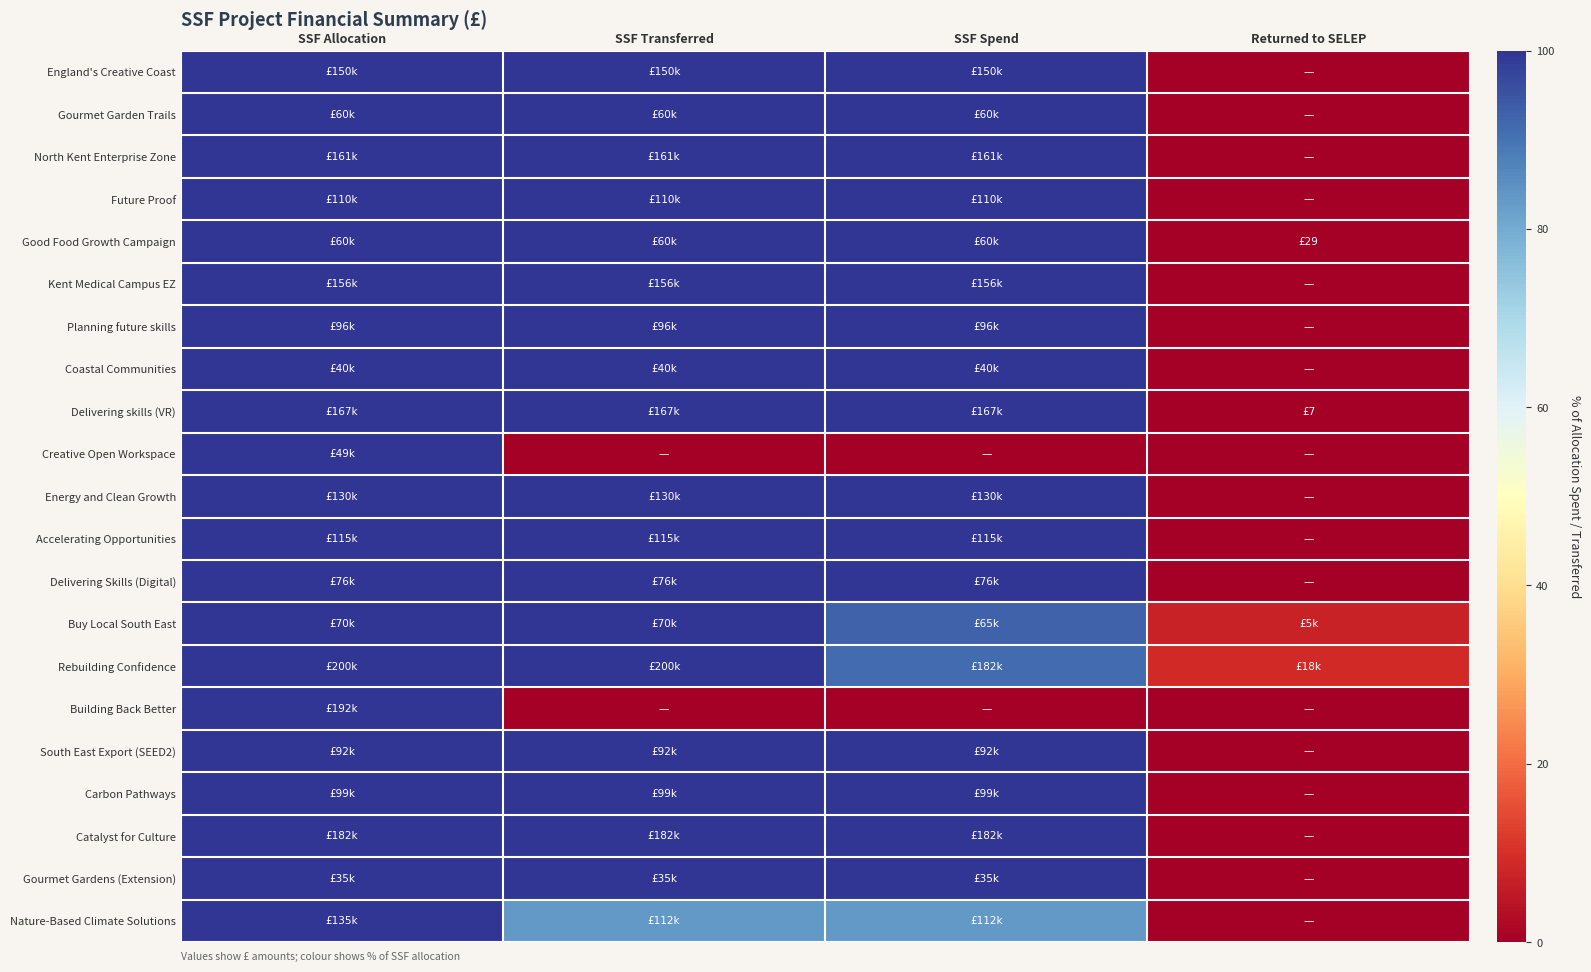

At which category is the sum across all series the highest?

SSF Allocation